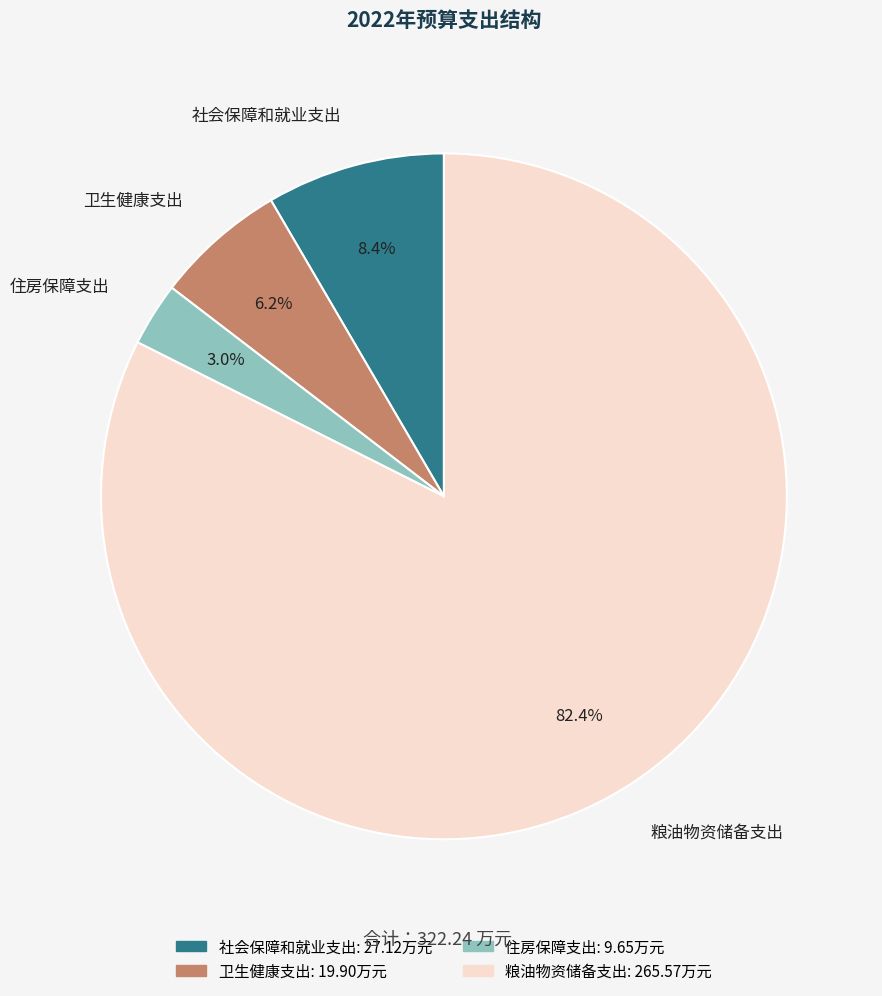

Which has a higher value, 社会保障和就业支出 or 卫生健康支出?

社会保障和就业支出